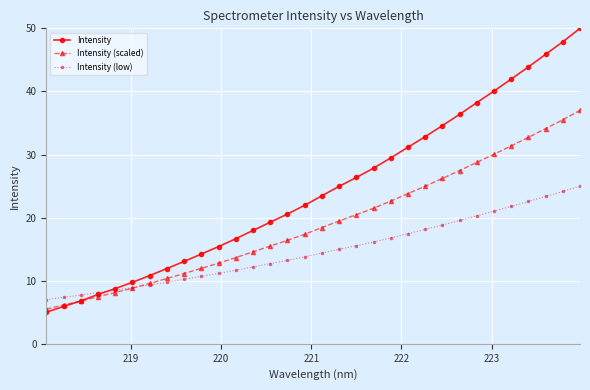

How many times do Intensity (low) and Intensity (scaled) cross each other?

1